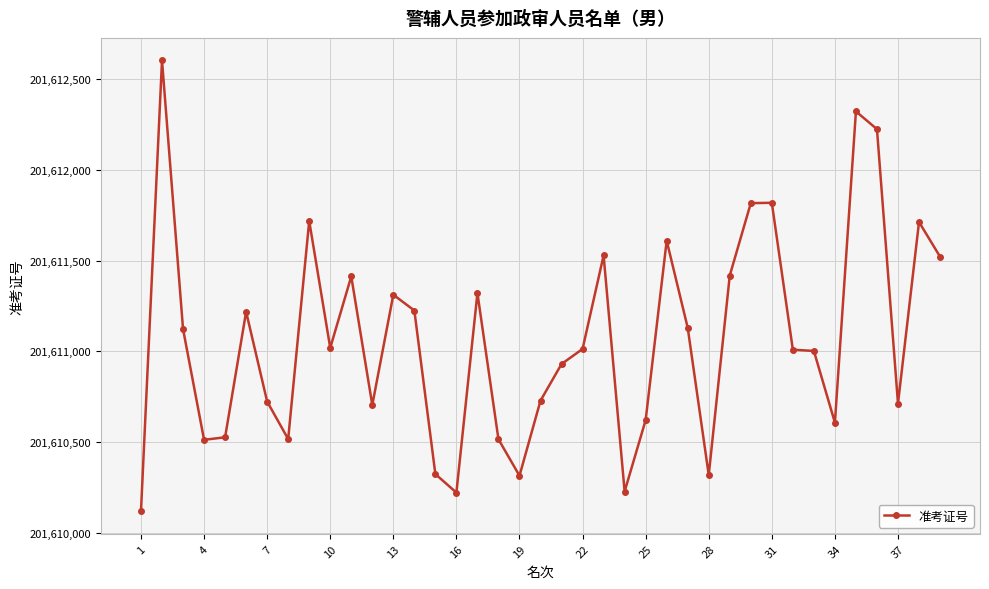

What is the minimum value shown in the chart?

201610118